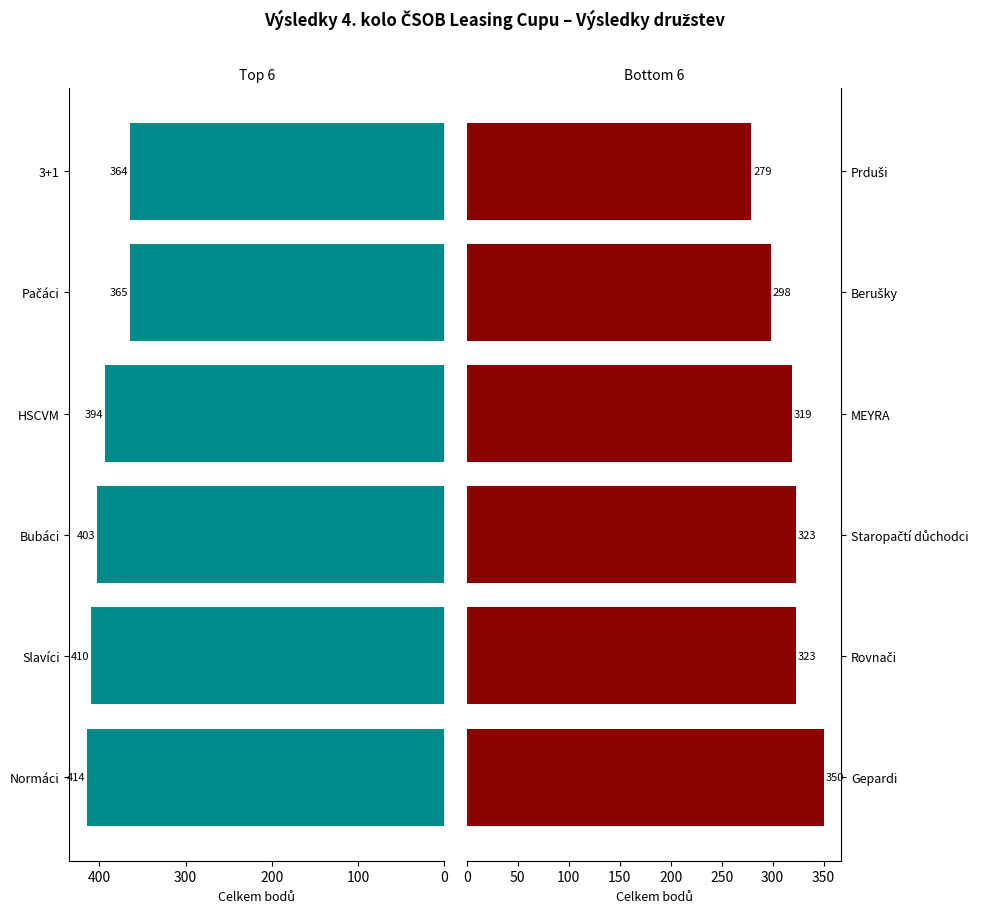

What is the maximum value for Top 6 teams?

414